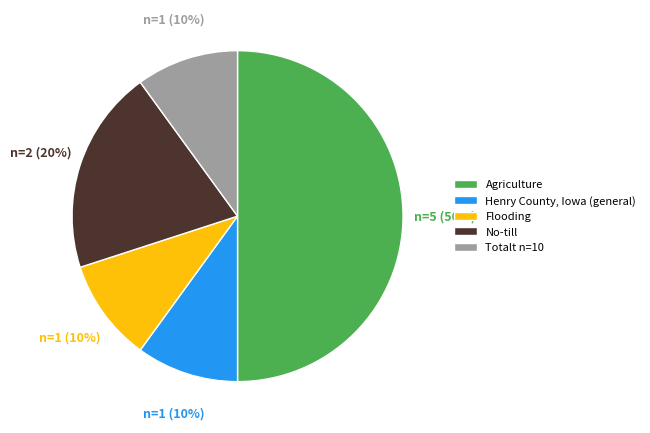

To the nearest percent, what is the average slice percentage?

20%